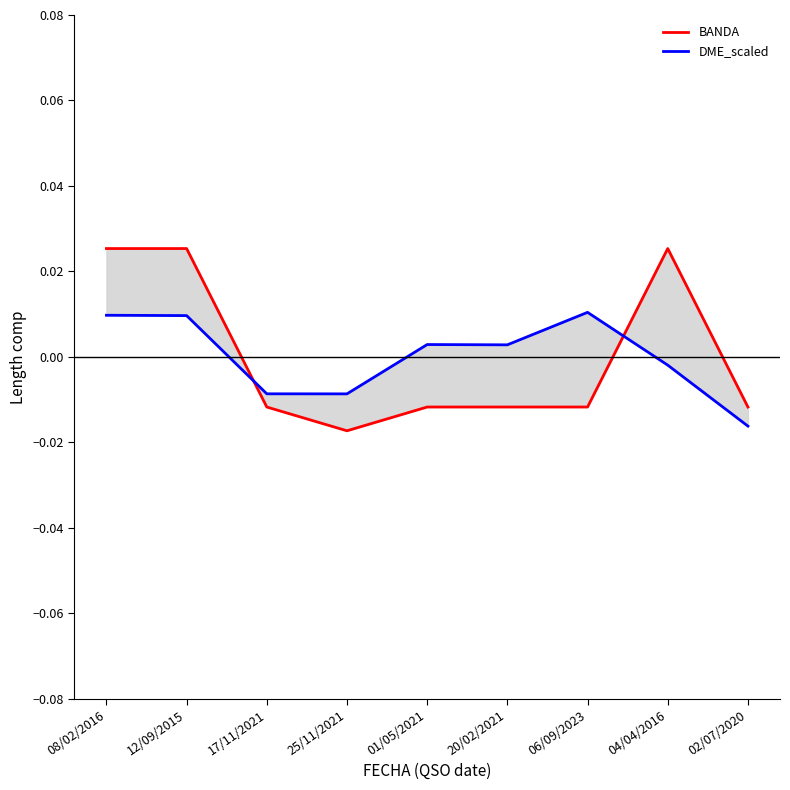

True or false: BANDA has a value of -0.0 at 20/02/2021.

False